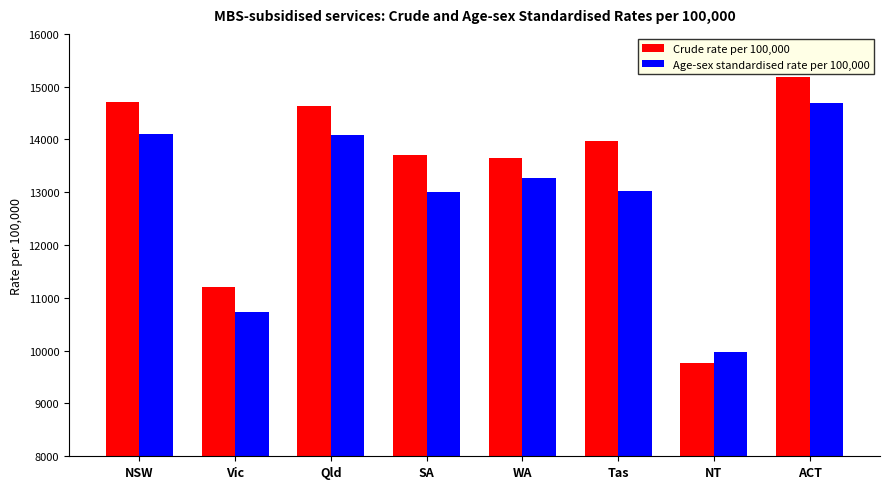

What is the average value of the Crude rate per 100,000 series?

13356